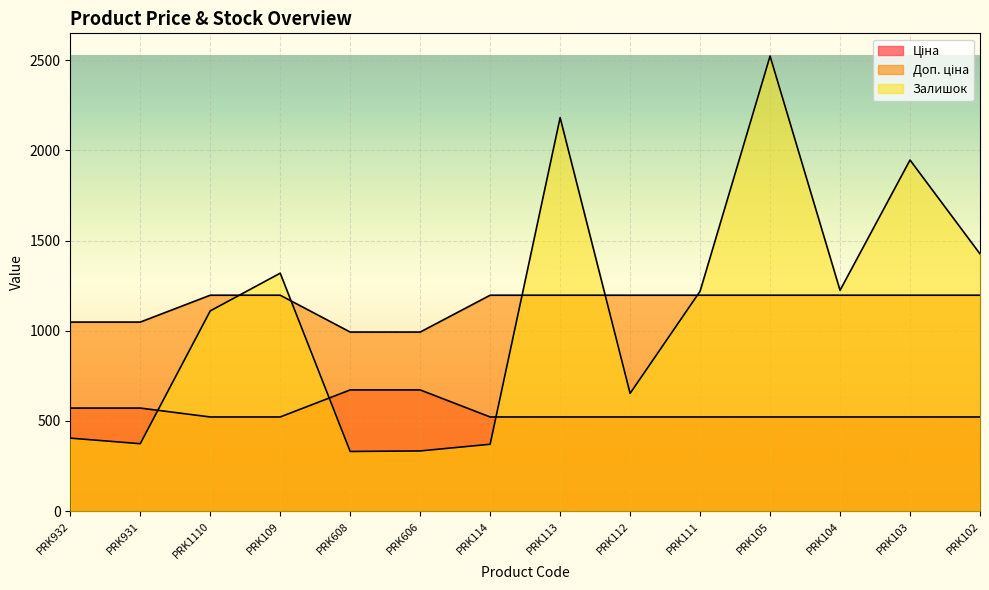

What is the difference between the second highest and minimum values in the Залишок series?

1850.0